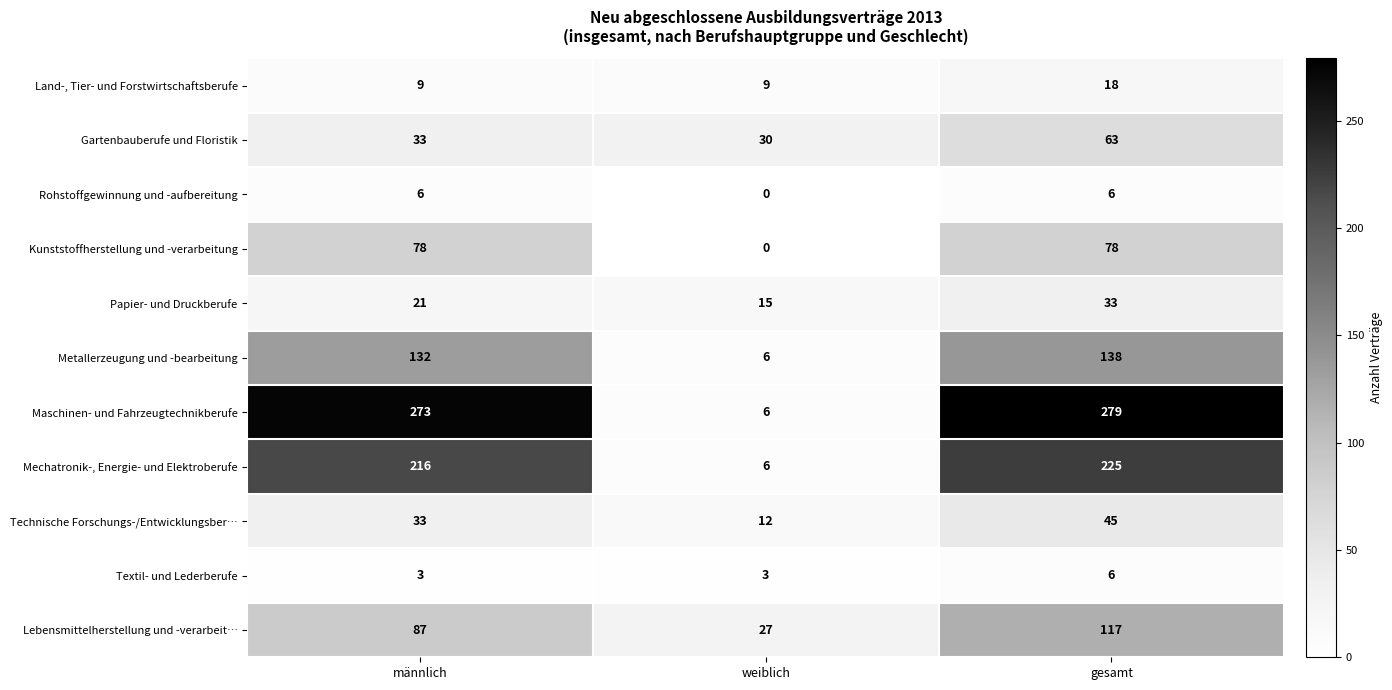

Which series has the widest spread of values?

Maschinen- und Fahrzeugtechnikberufe